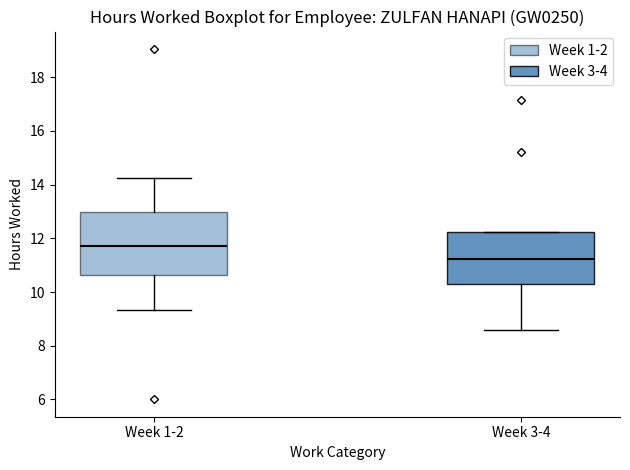

Comparing the boxes themselves (not the whiskers), which one is the tallest?

Week 1-2